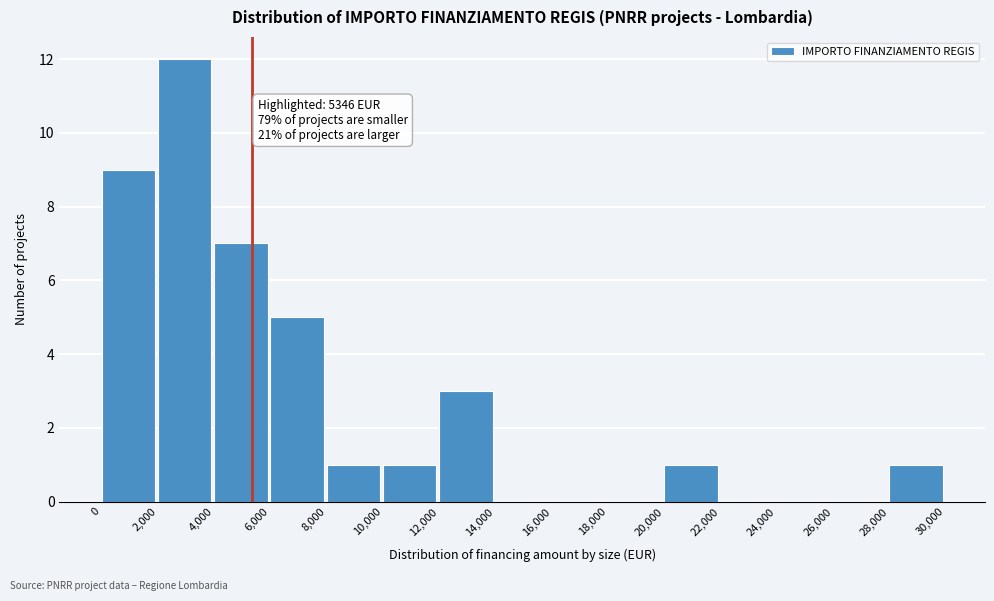

Over which range of the x-axis is the bar tallest?

2,000 to 4,000